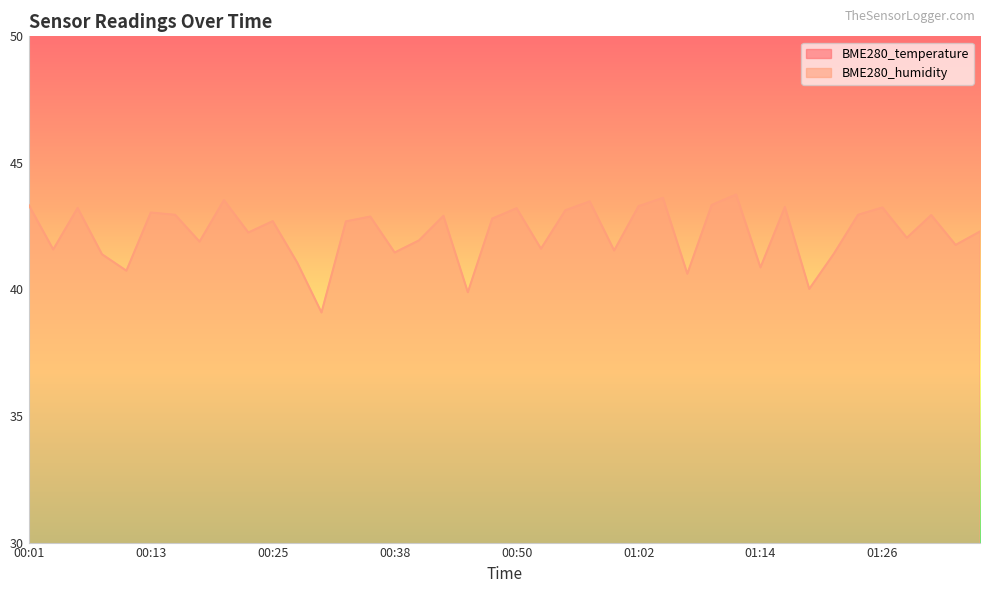

Where is the first local maximum for BME280_humidity?

00:06